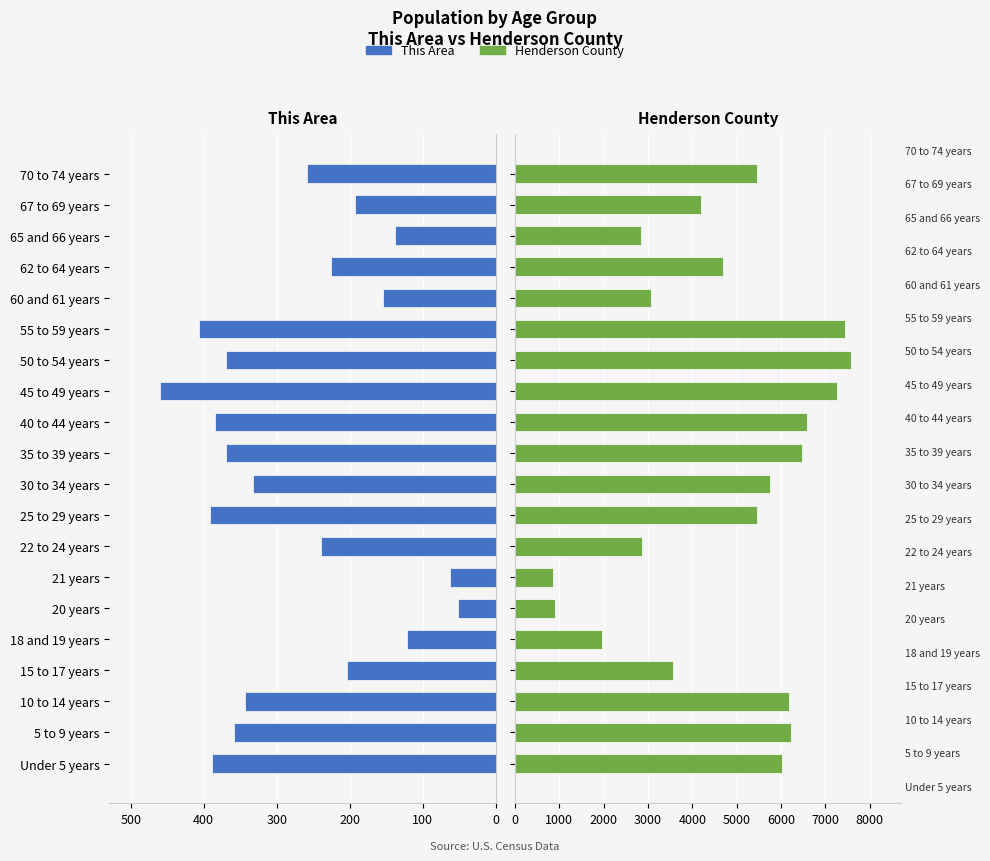

List the series in order of their peak value, lowest first.

This Area, Henderson County